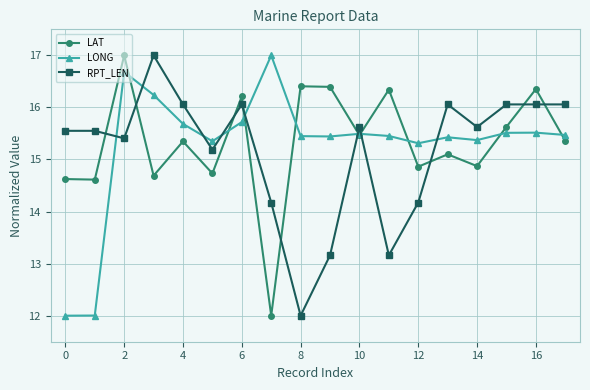

How many interior local peaks does the LONG series have?

5